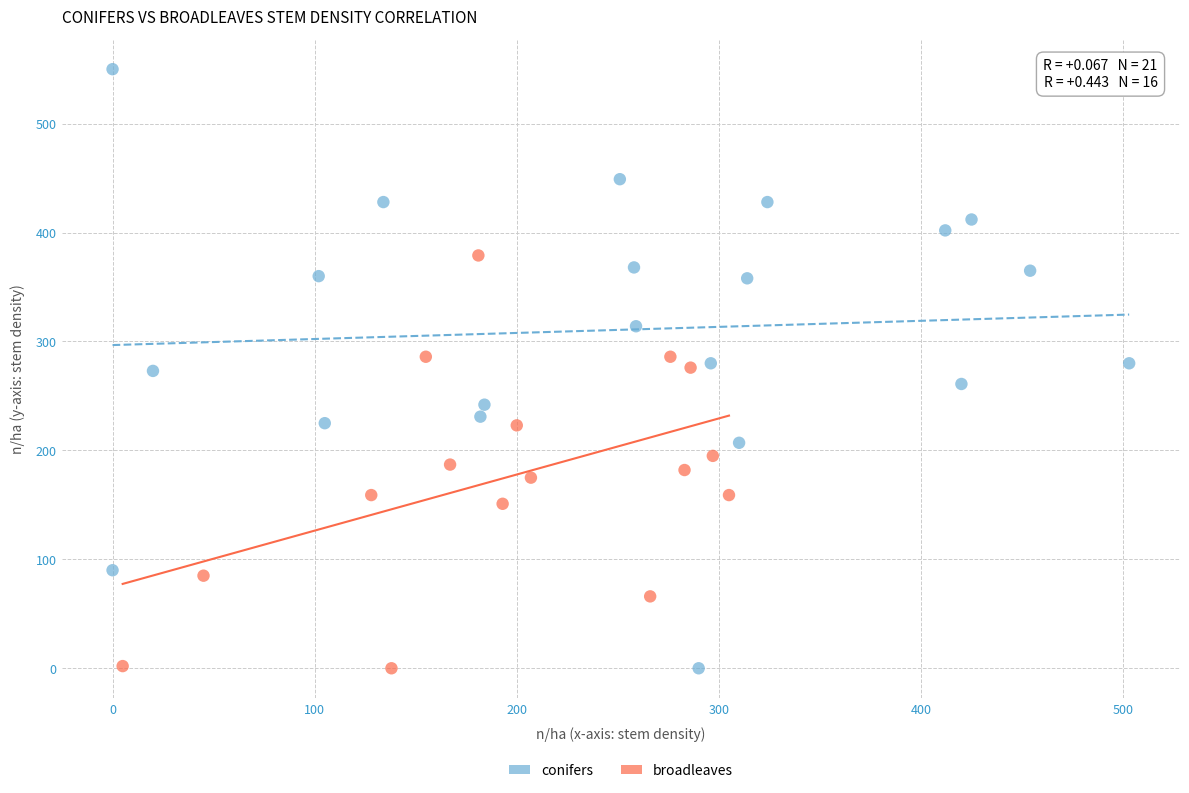

What are all the series names shown in the legend?

conifers, broadleaves